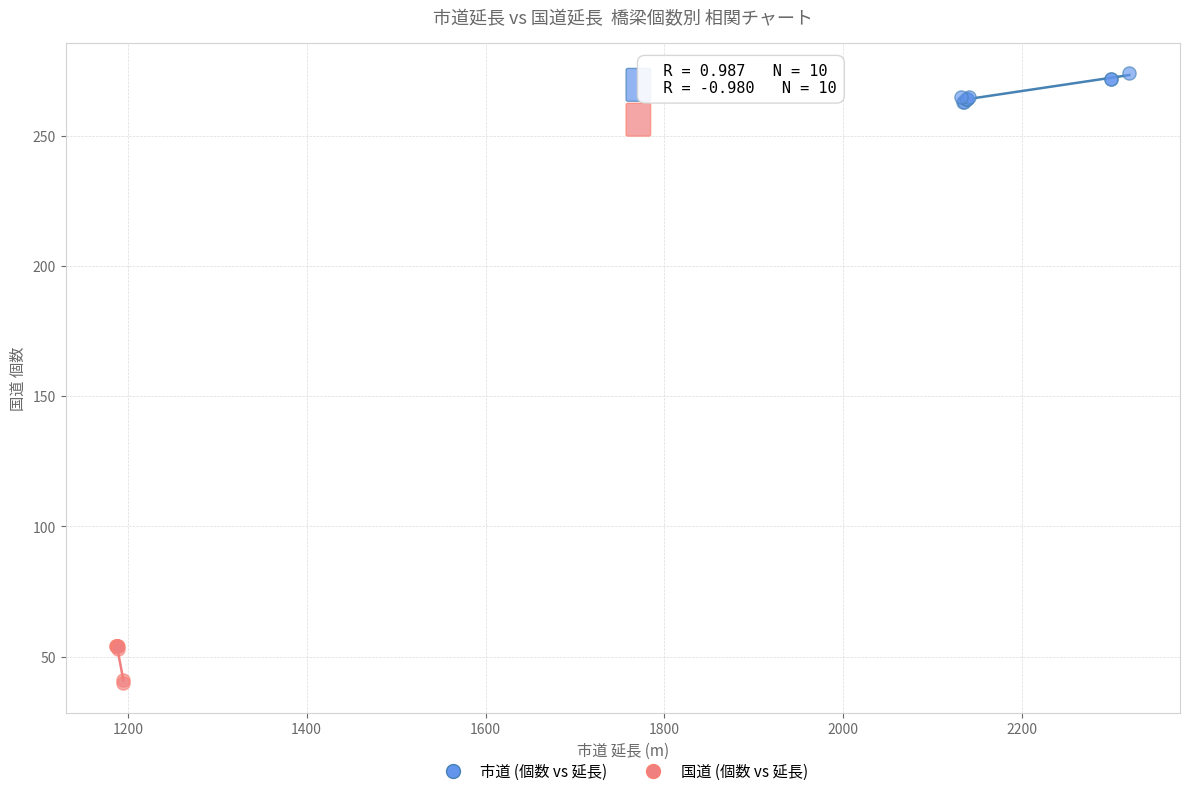

Which series contains the lowest Y value?

国道 (個数 vs 延長)